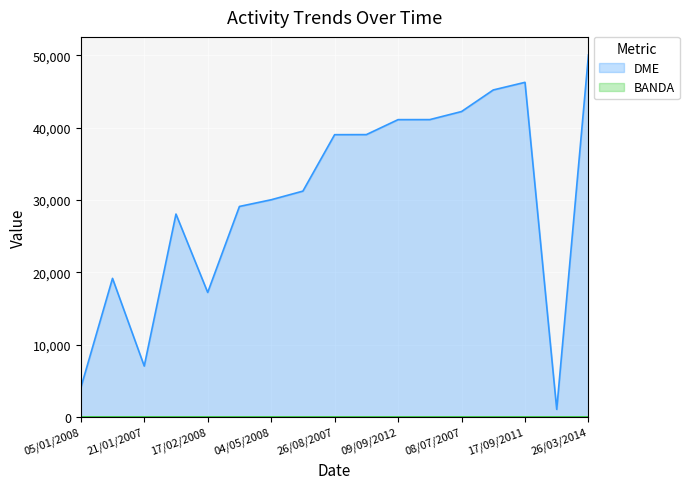

At which category is the sum across all series the highest?

26/03/2014